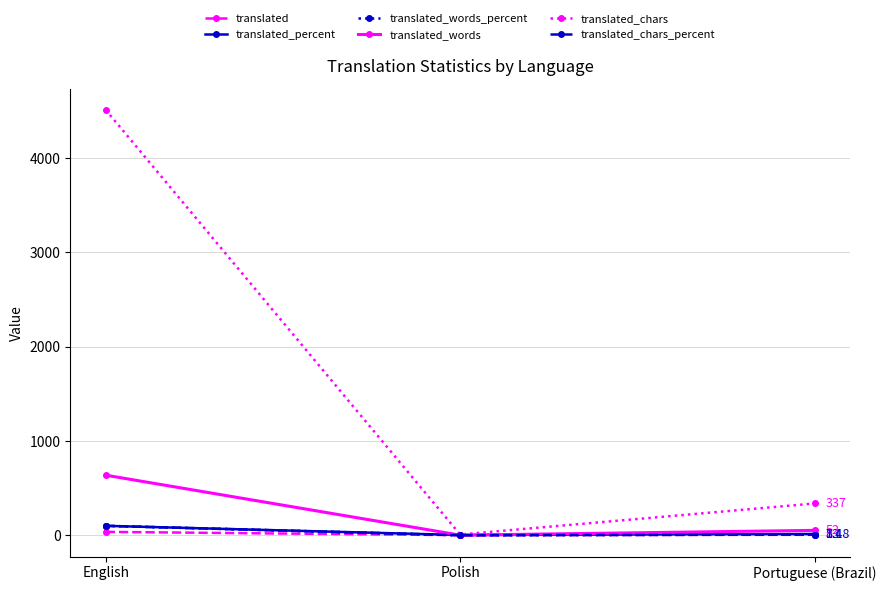

How many values in the translated series are below 5?

1